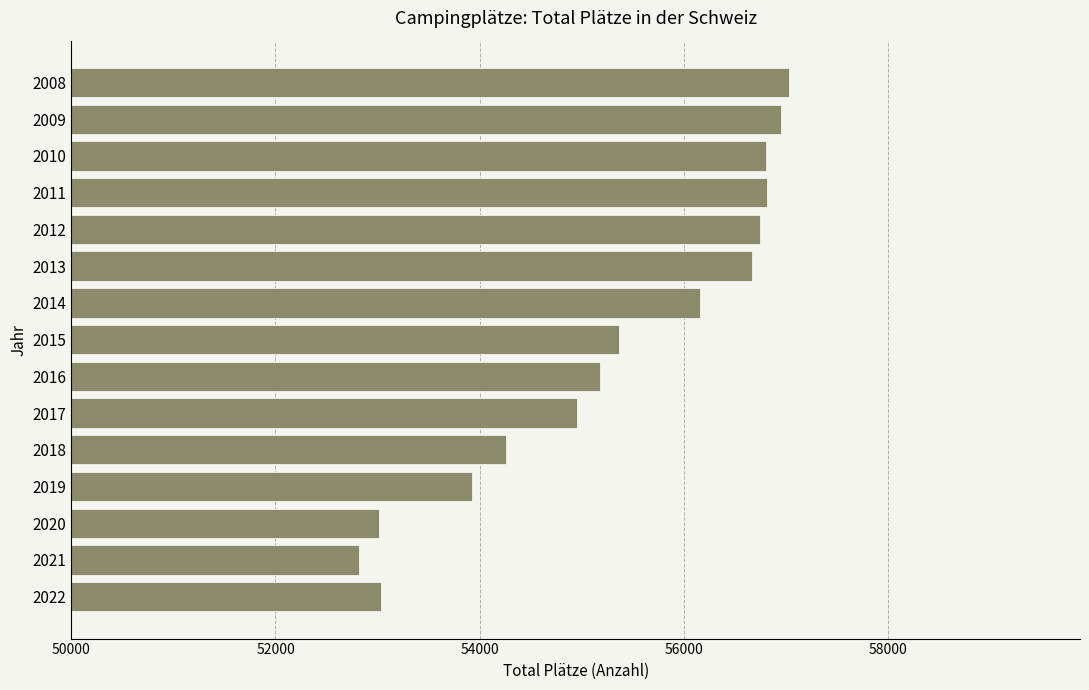

Is it true that the value at 2018 is 54264?

True